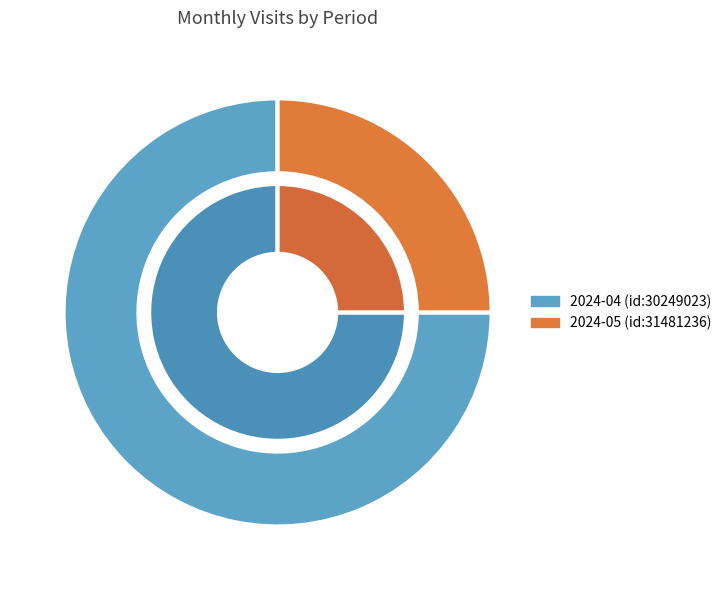

To the nearest percent, what percentage of the pie is 2024-04 (id:30249023)?

75%